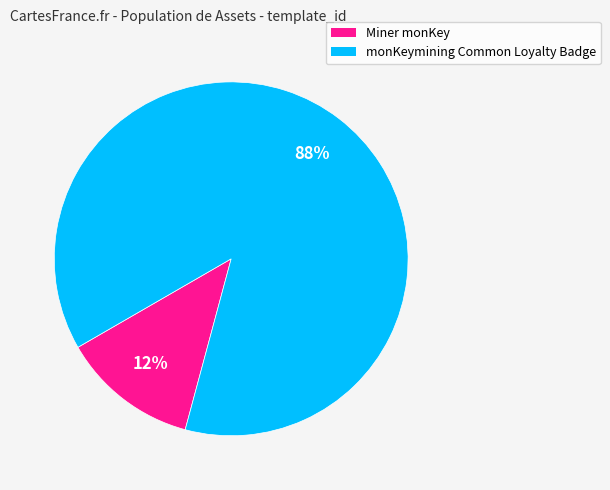

To the nearest percent, what portion does monKeymining Common Loyalty Badge represent?

88%